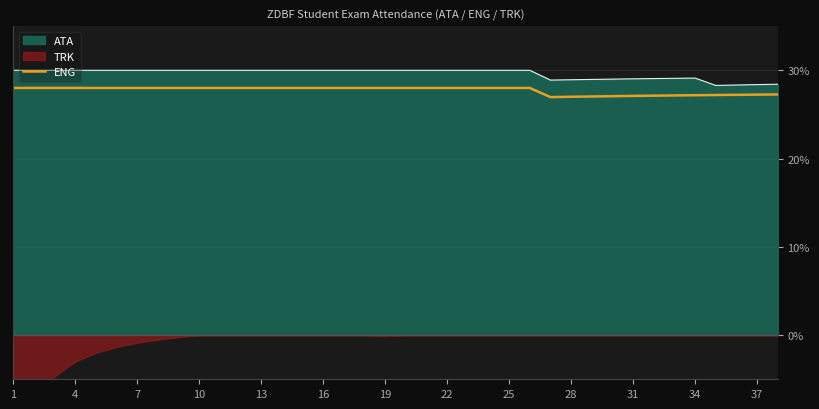

What is the sum of all values?

1053.5